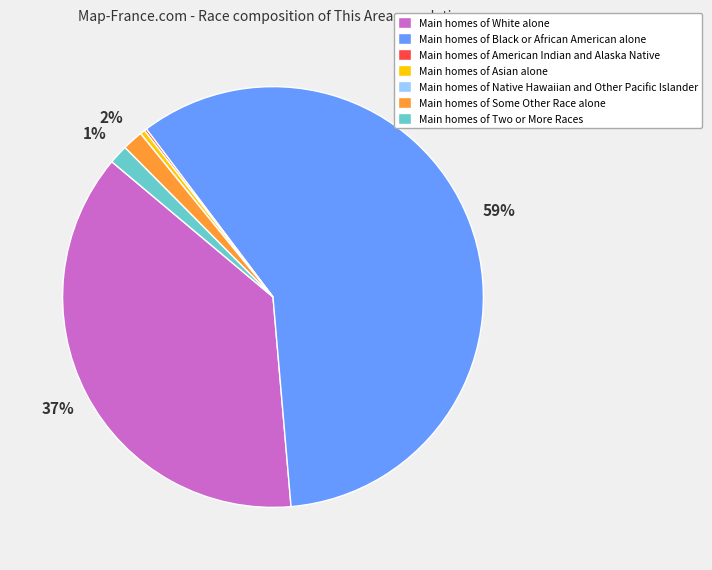

To the nearest percent, what is the average slice percentage?

14%